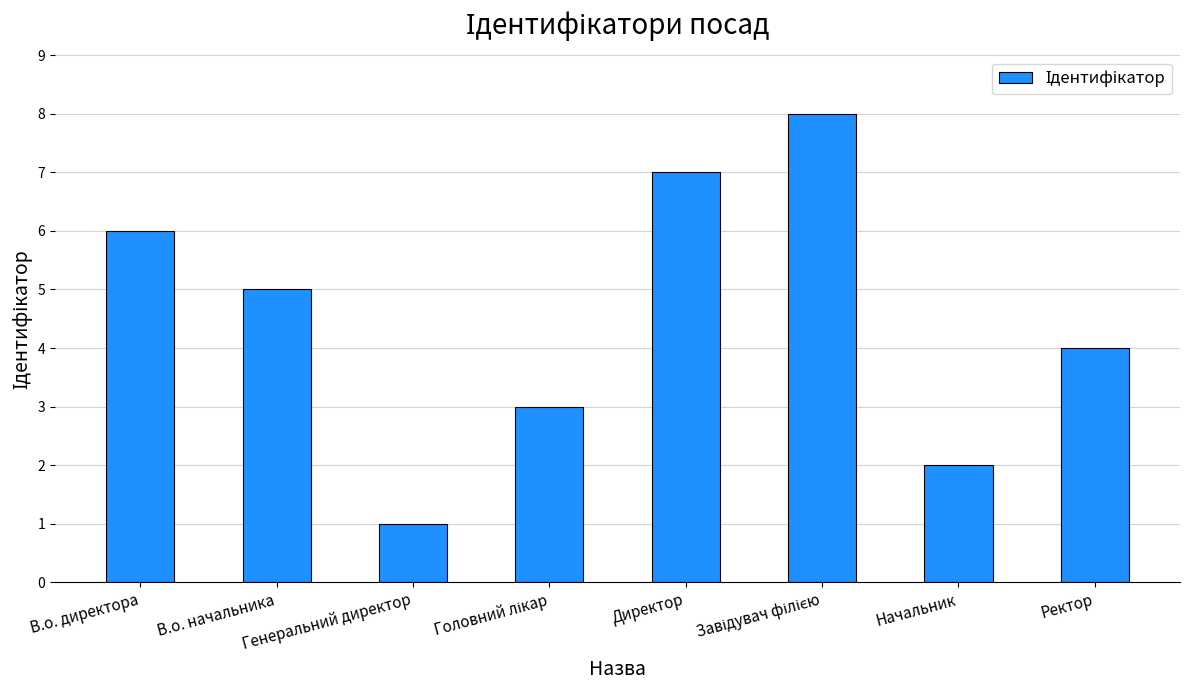

The value at В.о. начальника is 5. True or false?

True